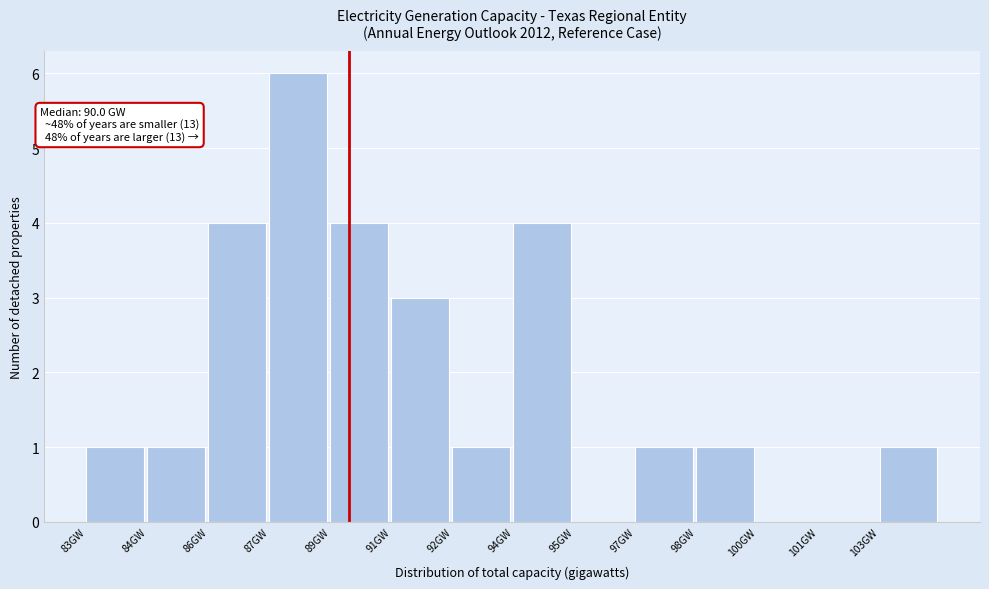

Reading left to right, what are all the values shown in this chart?

83GW=1	84GW=1	86GW=4	87GW=6	89GW=4	91GW=3	92GW=1	94GW=4	95GW=0	97GW=1	98GW=1	100GW=0	101GW=0	103GW=1